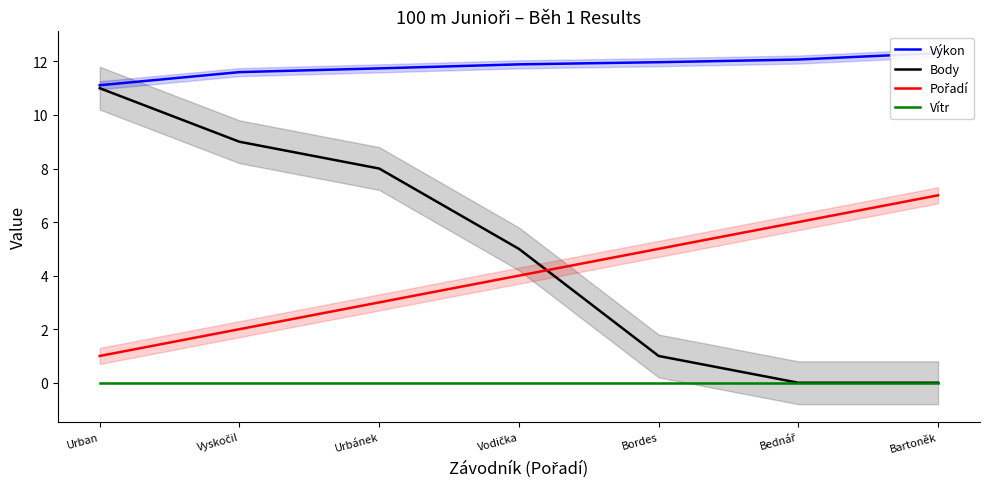

What is the label of the 6th point from the right?

Vyskočil